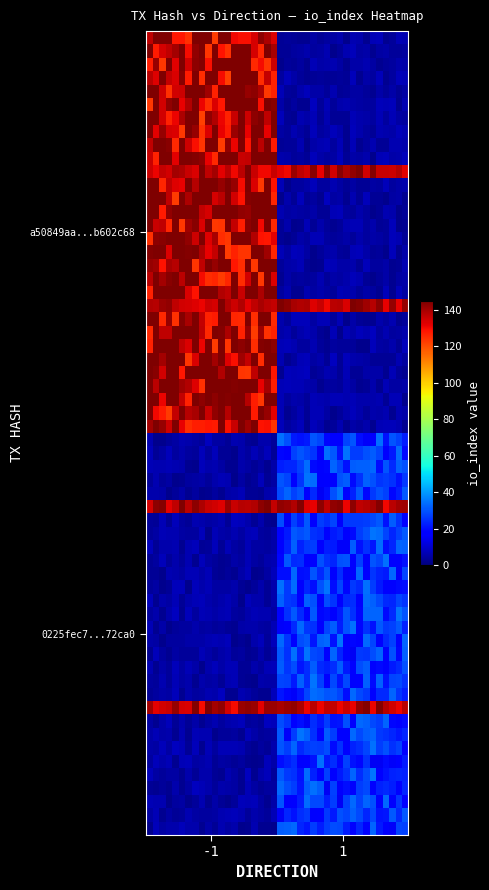

What is the maximum value shown in the chart?

142